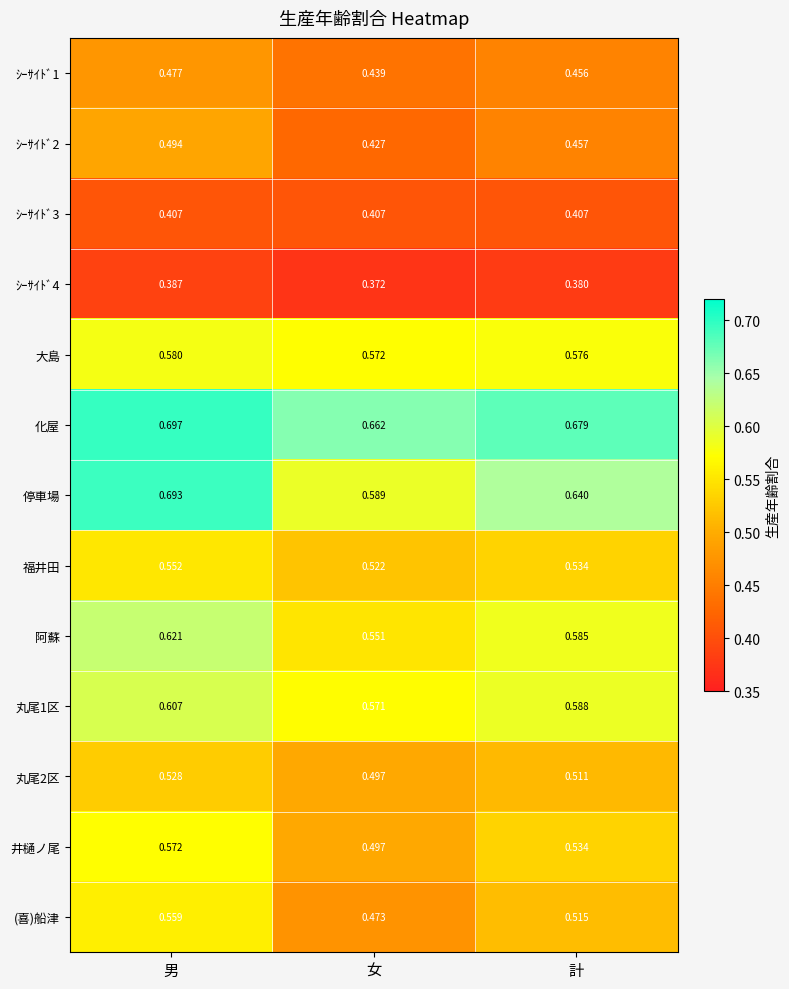

Between 男 and 計, which series saw the biggest shift?

停車場